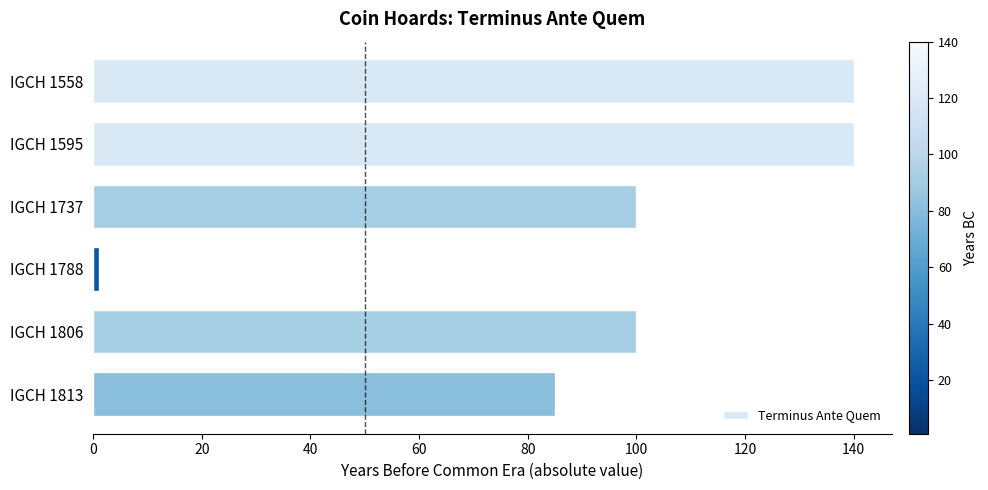

What is the change in value from IGCH 1558 to IGCH 1806?

-40